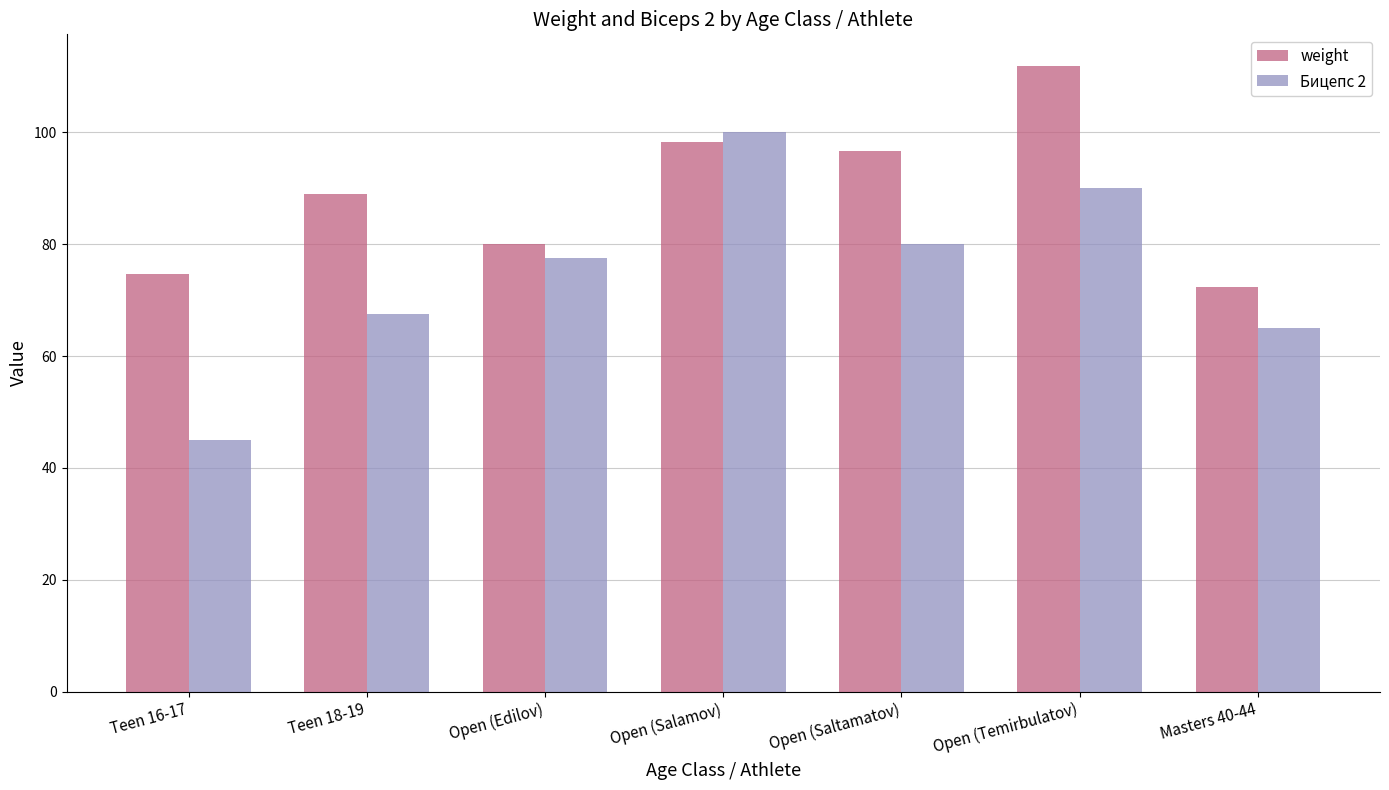

How many data points in weight are above 88?

4